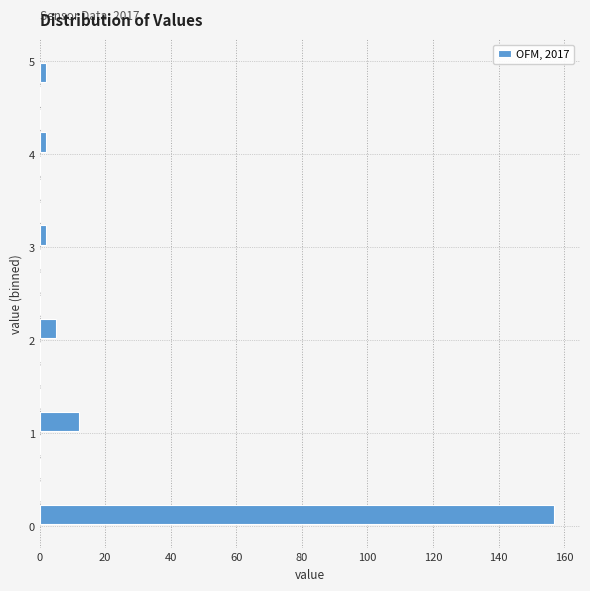

Around what value on the y-axis is the longest bar? Give the approximate position of its centre, as read against the axis.

0.1